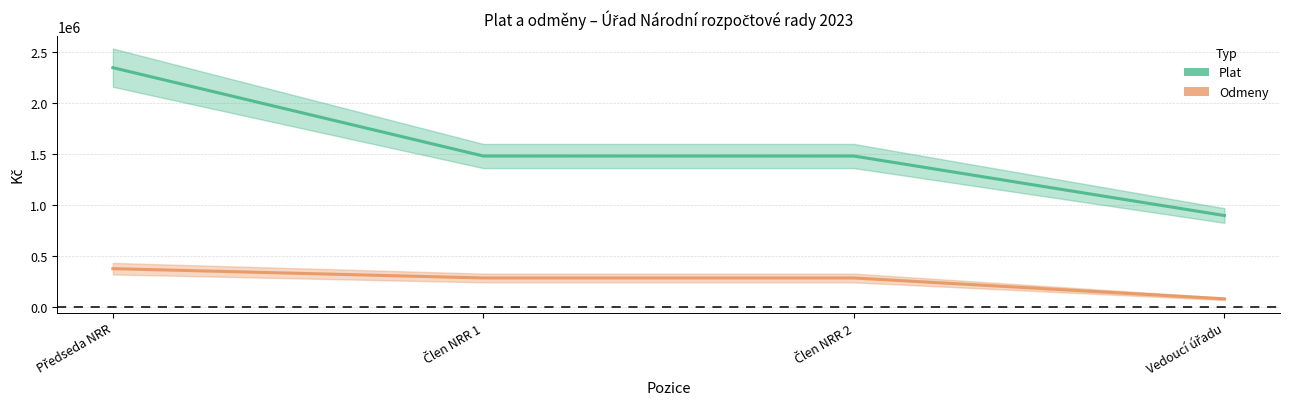

The Plat series shows 1462025 at Vedoucí úřadu. True or false?

False